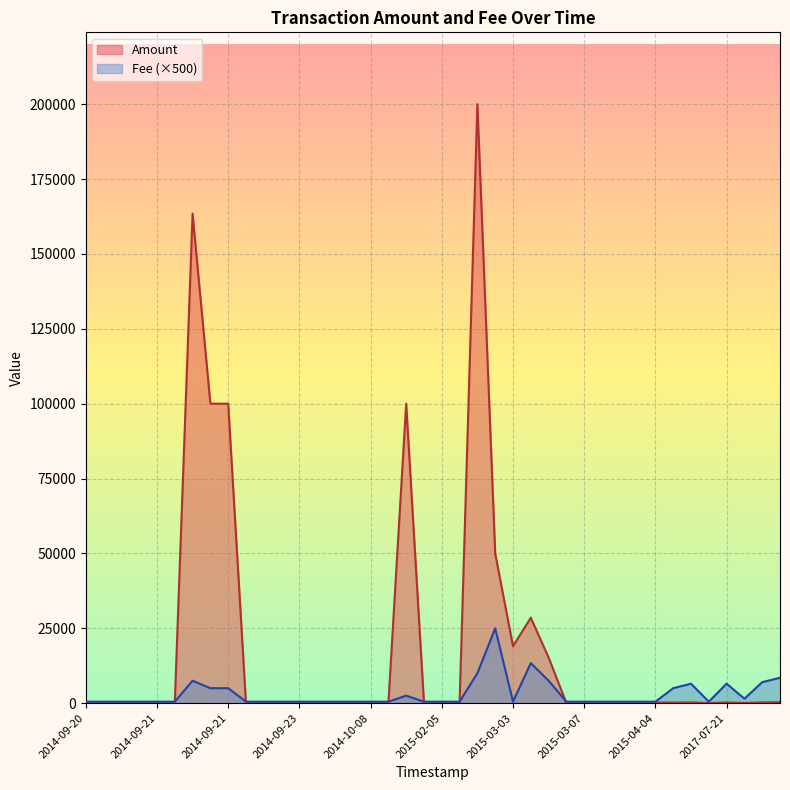

How many lines are shown in the chart?

2